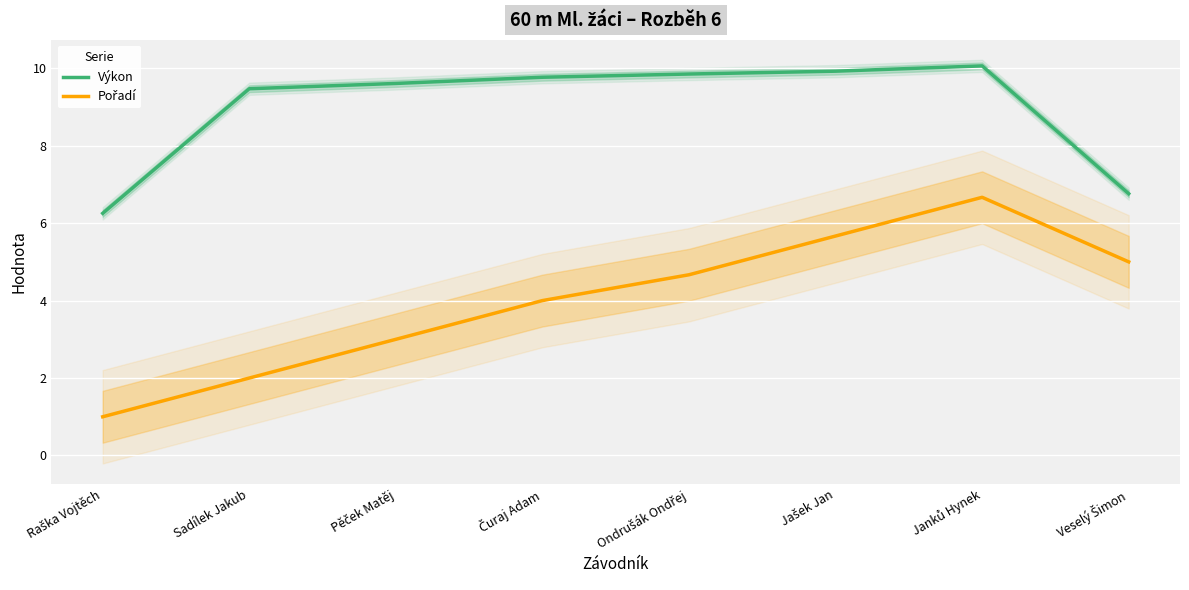

Which category has the lowest value in the Výkon series?

Raška Vojtěch